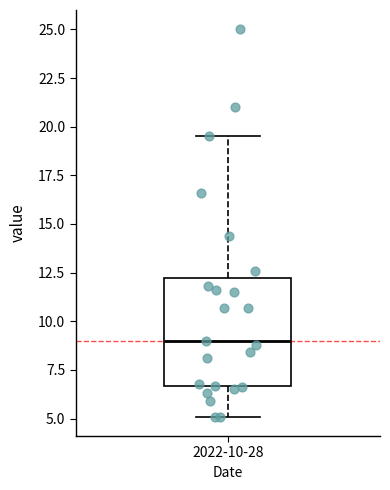

Read this box plot against the y-axis: the position of the median line, the range covered by the box, and the ends of both whiskers. The values are not printed on the chart, so give them approximately, as read against the axis.

median 9.0, box 6.5 to 12.0, whiskers 5.0 to 19.5